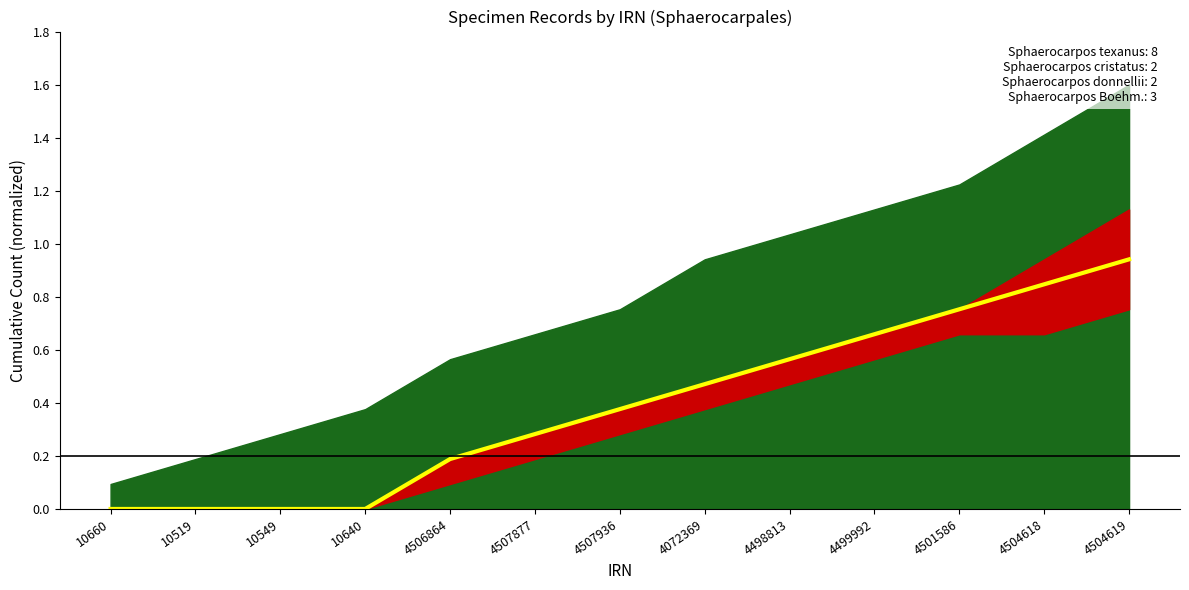

How many data points are above 0?

9